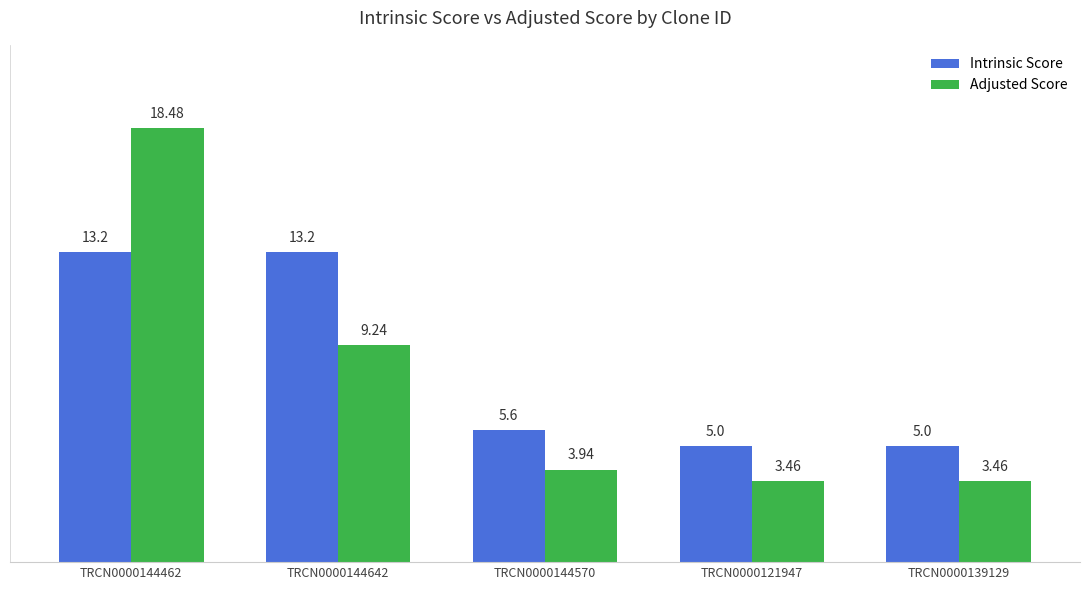

What is the spread (max minus min) of values at TRCN0000144642?

4.0